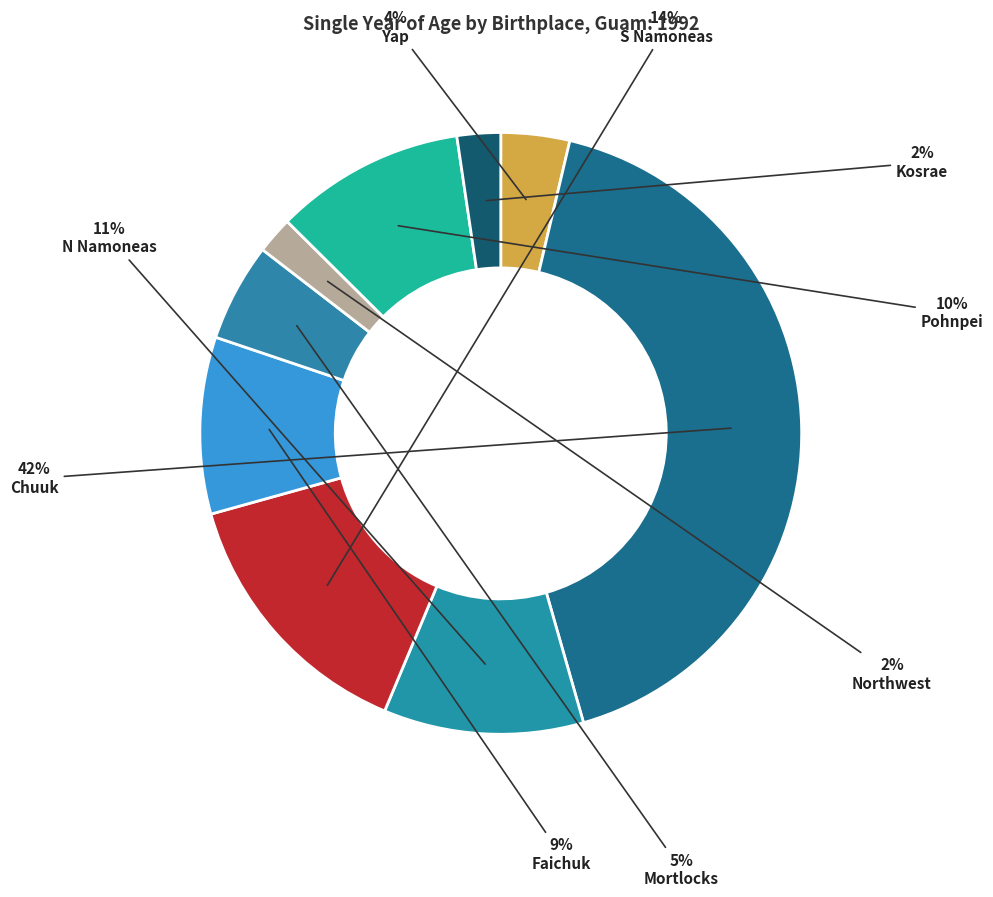

What is the ratio of the value at Northwest to the value at N Namoneas?

0.2